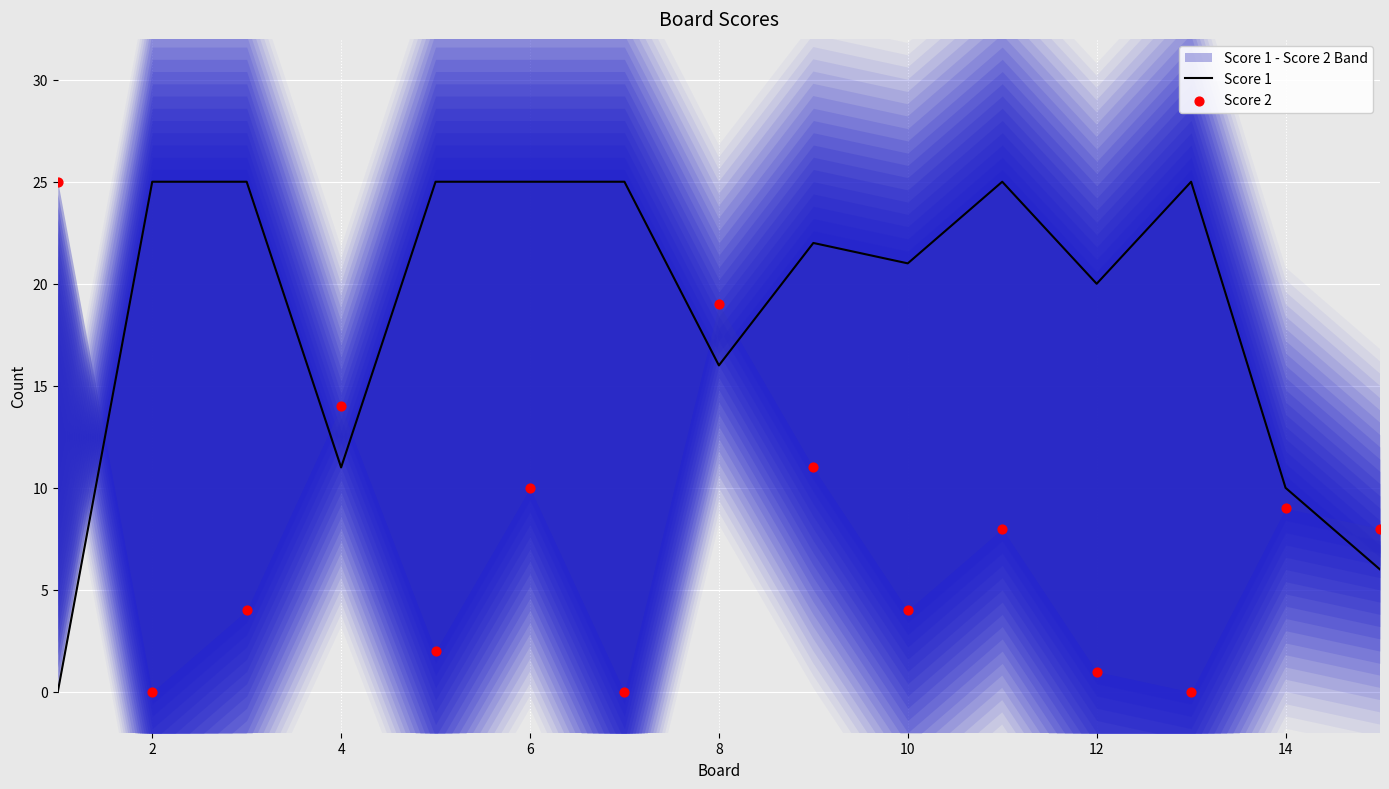

Which series contains the lowest Y value?

Score 1